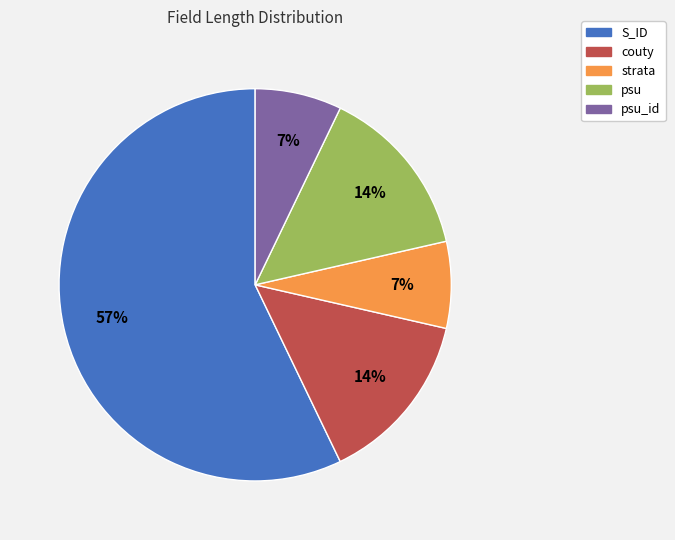

To the nearest percent, what is the average slice percentage?

20%